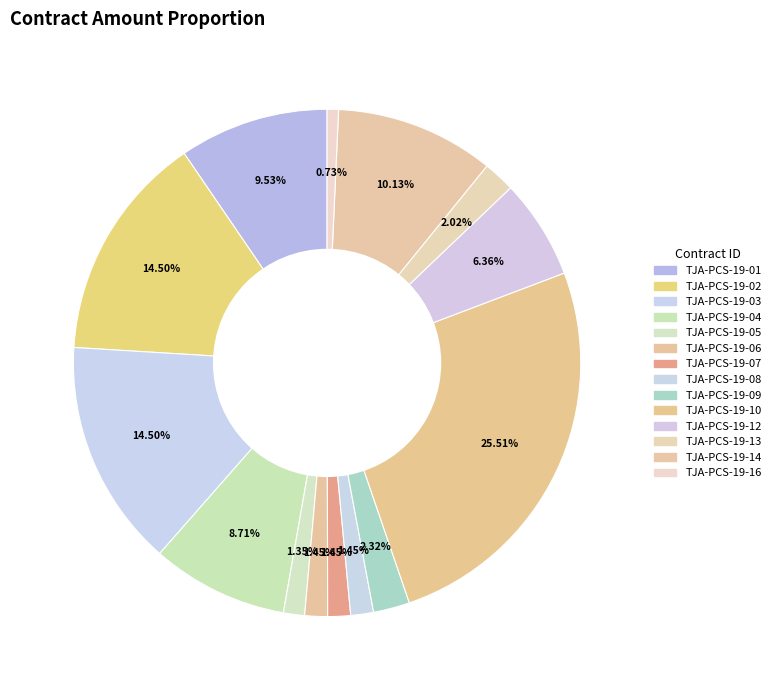

Which slice is the smallest?

TJA-PCS-19-16